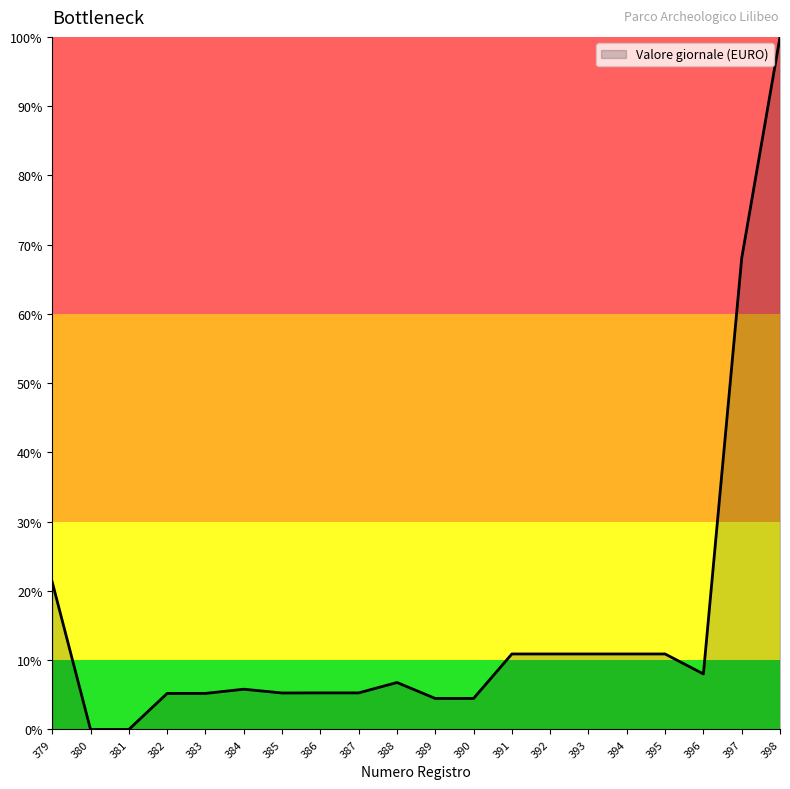

What is the change in value from 382 to 392?

+5.7